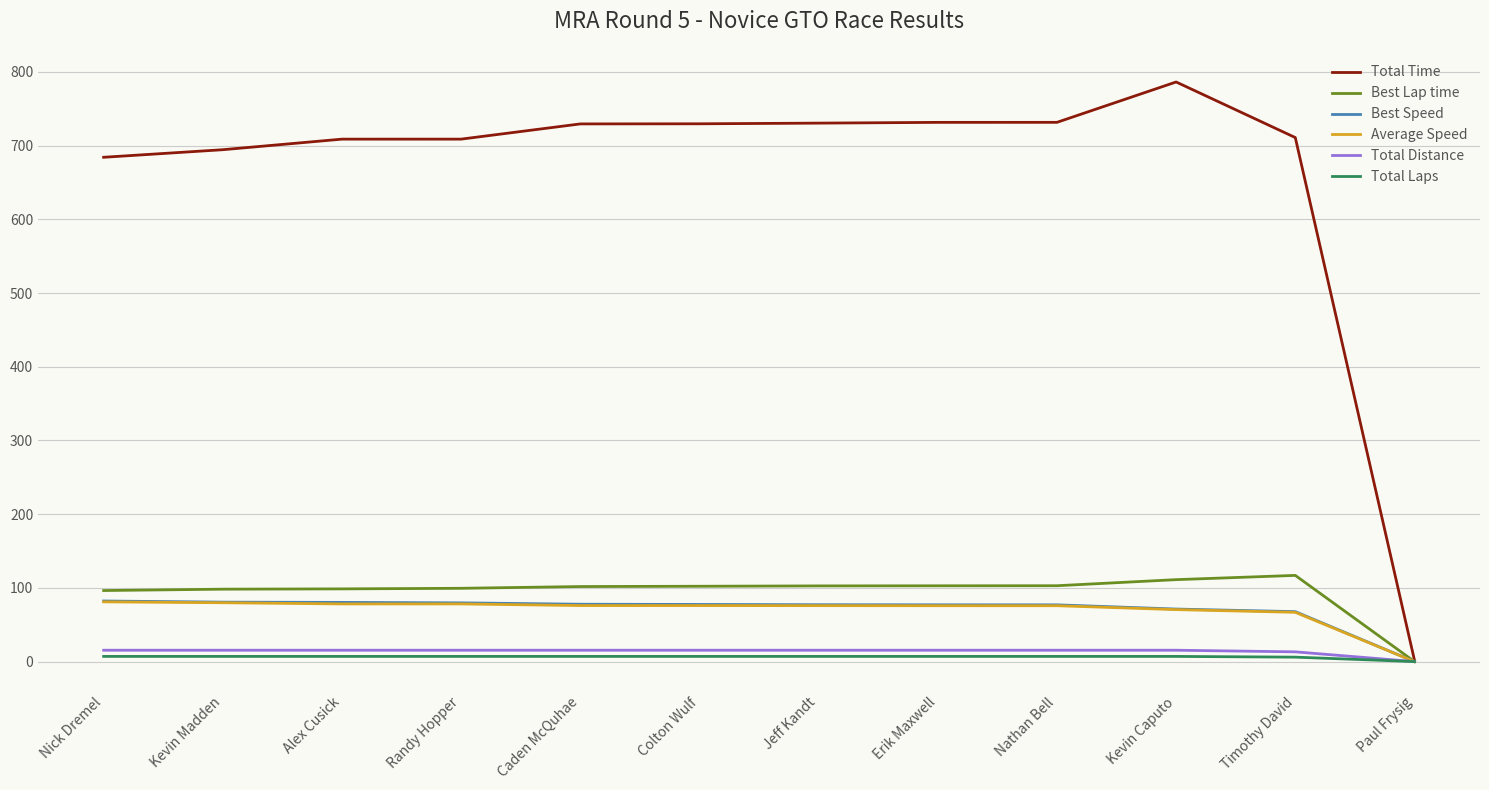

Which category has the highest value across all series?

Kevin Caputo